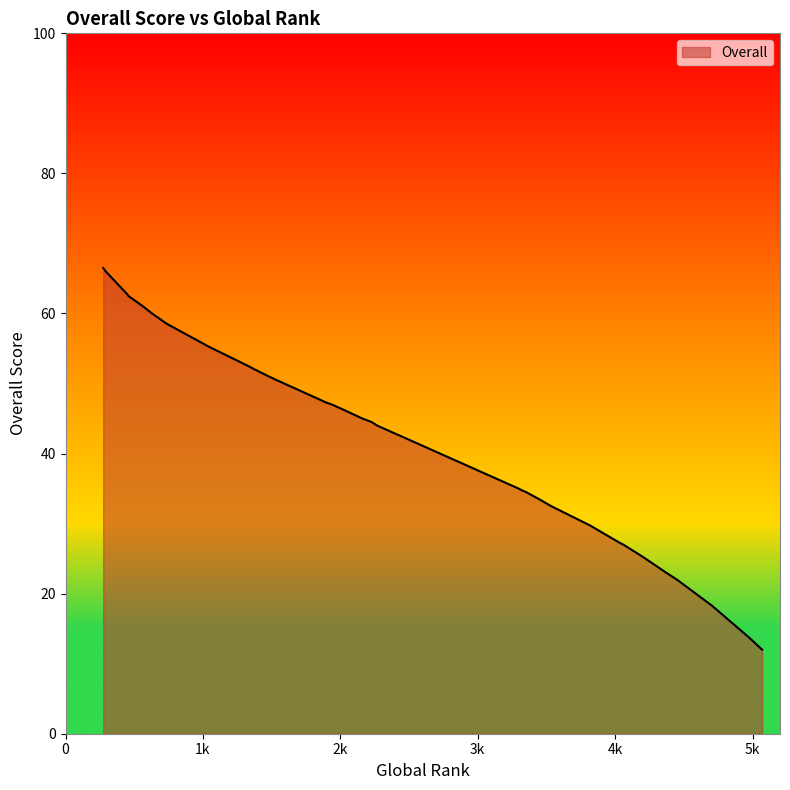

Which has a higher value, 763 or 1939?

763